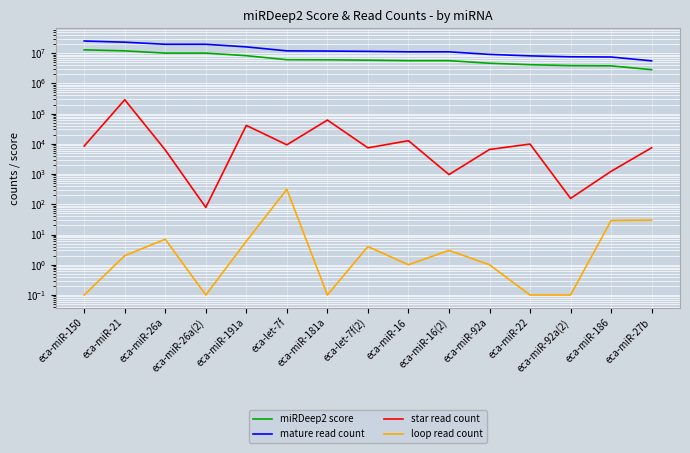

What is the total value across all series at eca-let-7f?

17999670.1